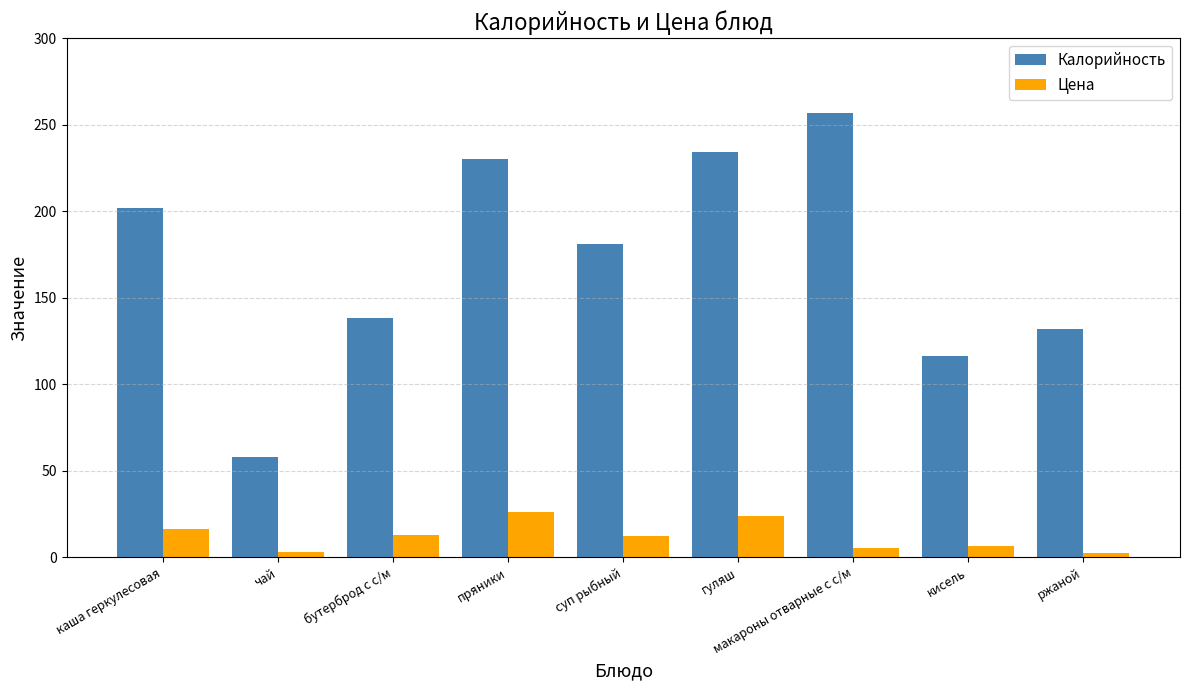

How many series are shown in this chart?

2